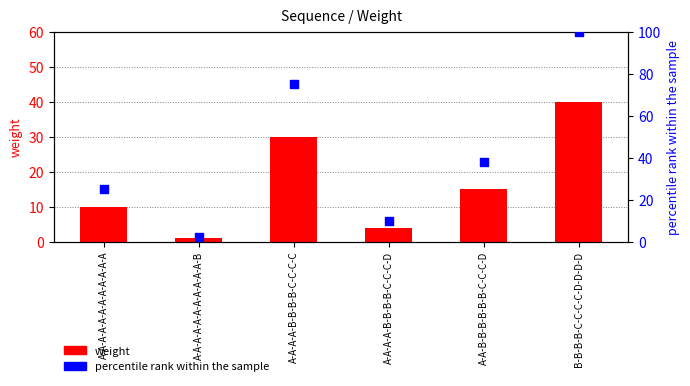

Is the value of weight at A-A-A-A-B-B-B-B-C-C-C-D greater than the value of percentile rank within the sample at A-A-B-B-B-B-B-B-C-C-C-D?

No